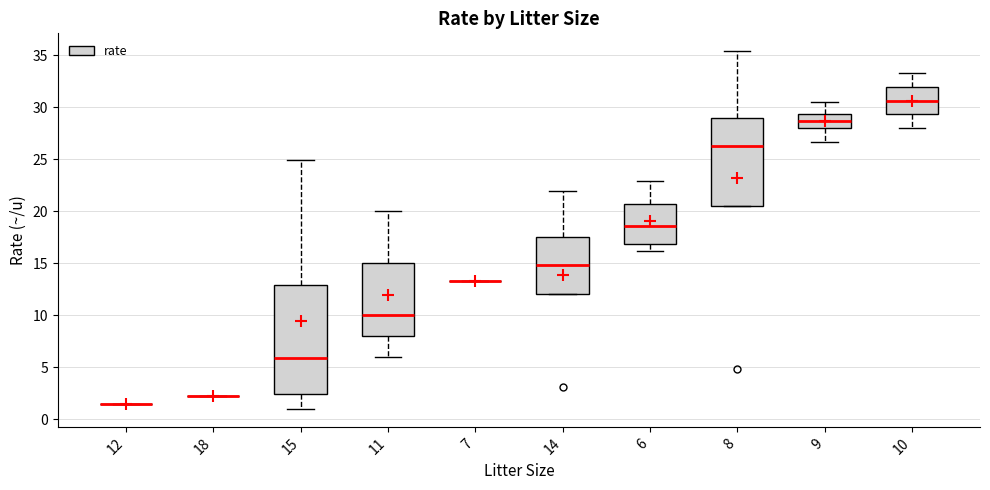

Comparing the boxes themselves (not the whiskers), which one is the tallest?

15